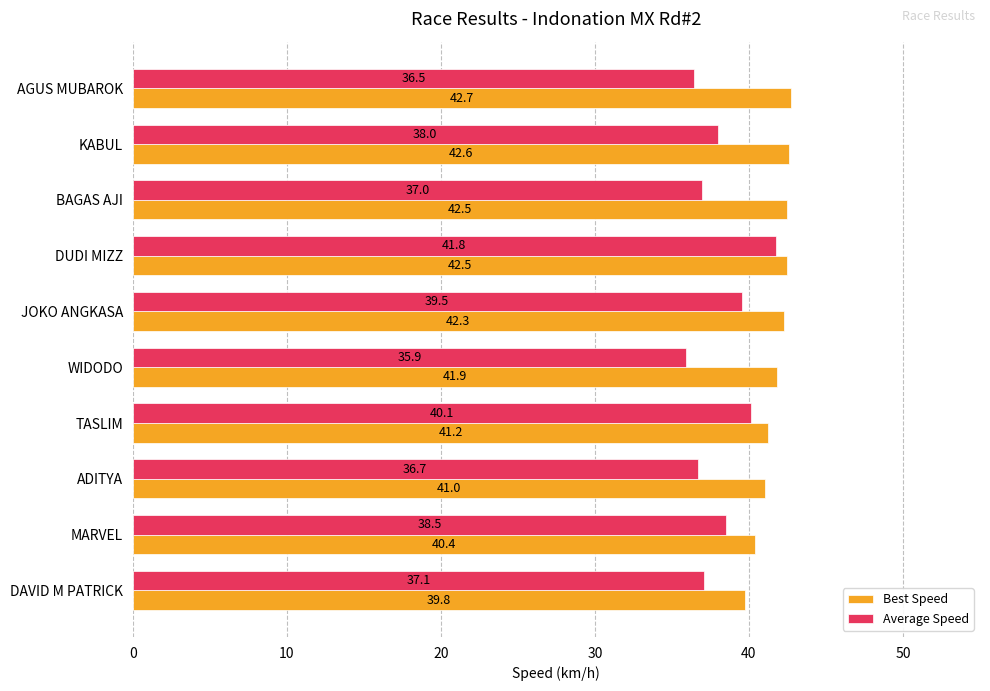

Between AGUS MUBAROK and DUDI MIZZ, which series saw the biggest shift?

Average Speed